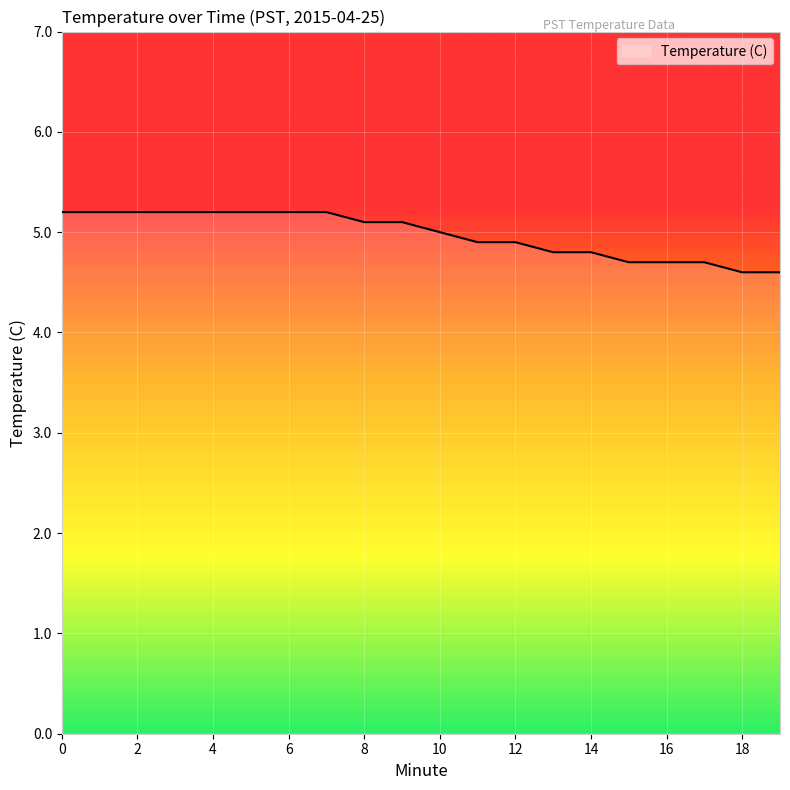

How many values are between 4 and 5?

10